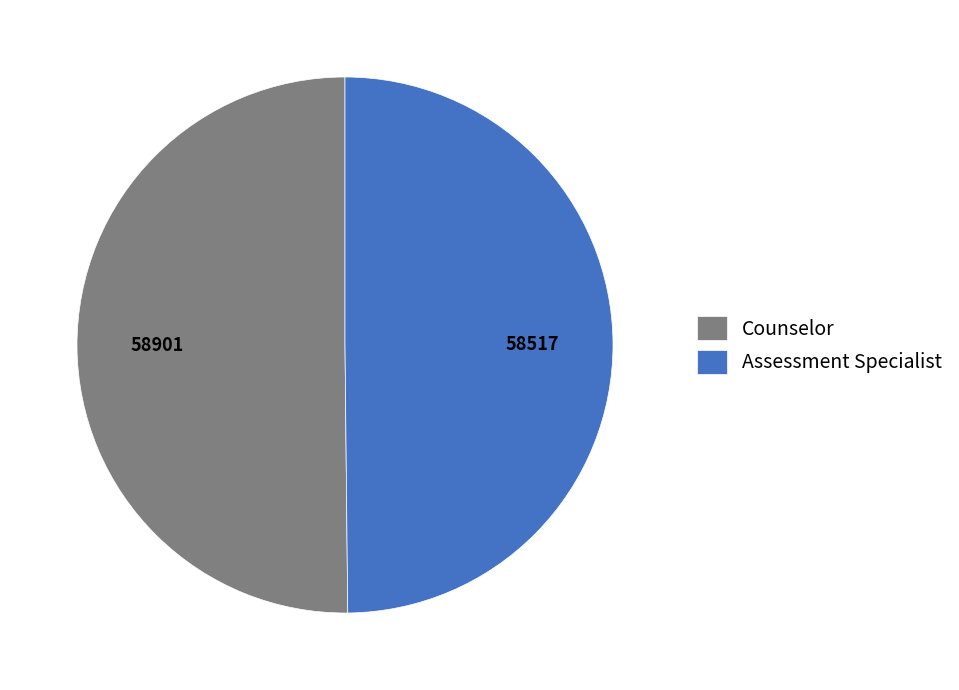

Approximately how many times larger is the value at Counselor compared to Assessment Specialist?

1.0